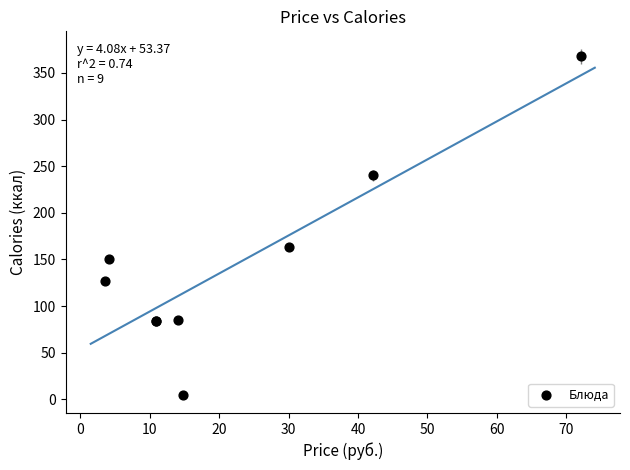

What Y value in the scatter plot is closest to 186?

163.5